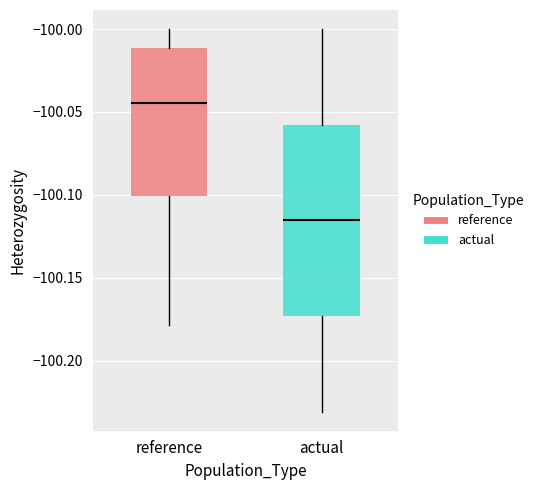

Which box is the tallest, from its lower edge to its upper edge?

actual